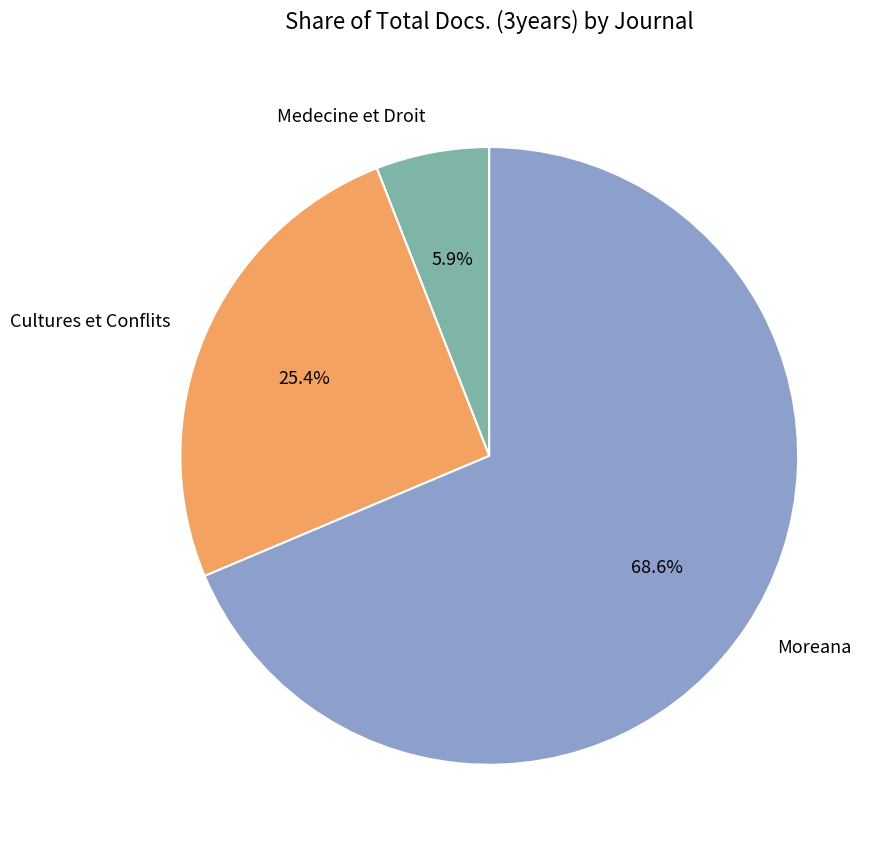

Combined, what portion of the pie is Moreana and Cultures et Conflits?

94.1%